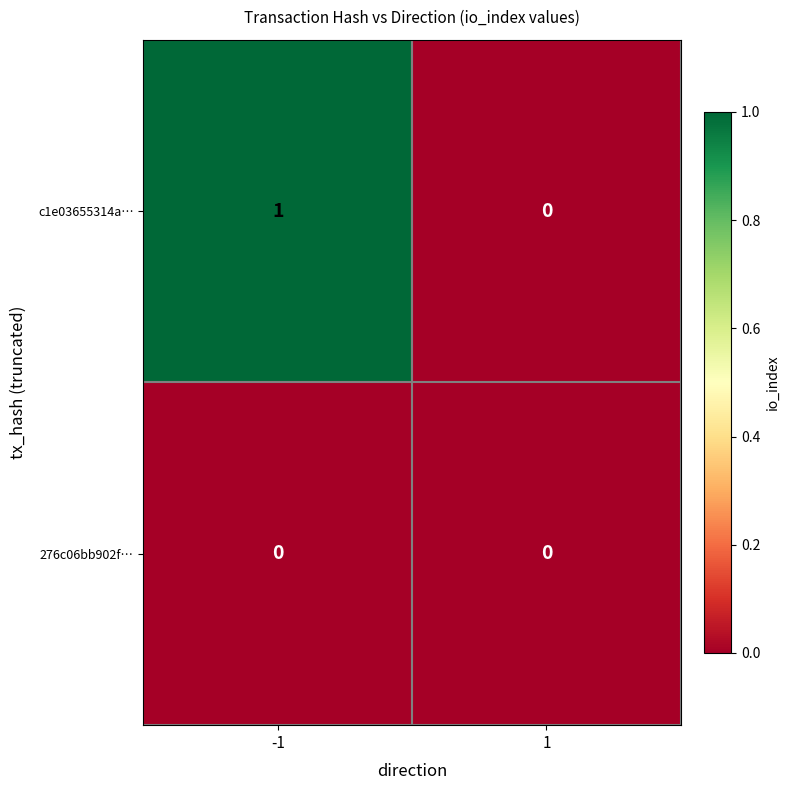

List the series in order of their peak value, lowest first.

276c06bb902f…, c1e03655314a…